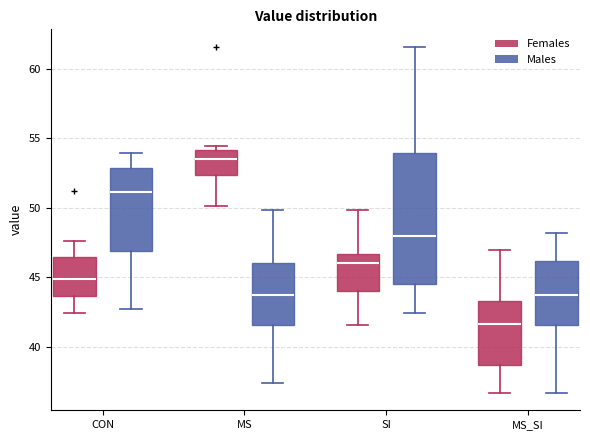

Where is the lower edge of the box for MS (Females) on the y-axis? The values are not printed on the chart, so give them approximately, as read against the axis.

52.5